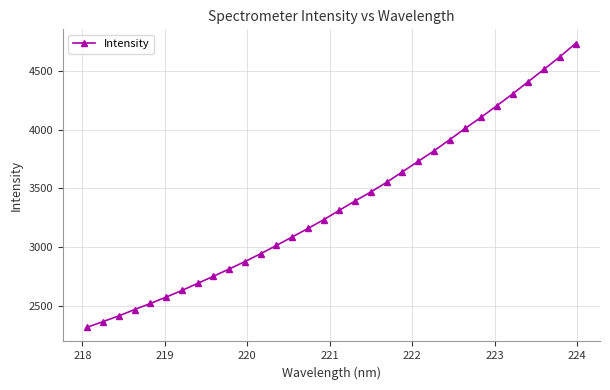

What is the value of the 9th point from the left?

2751.6